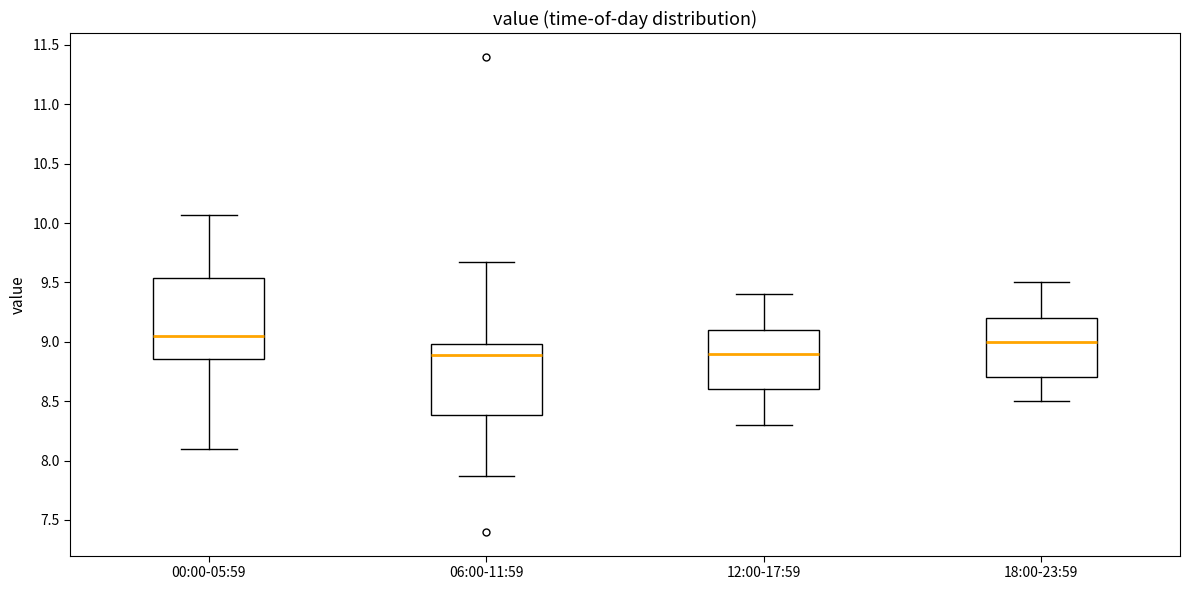

Reading left to right, transcribe this box plot: for each box, give where its median line is, the range the box spans, and where its two whiskers end, as read against the y-axis. The values are not printed on the chart, so give them approximately, as read against the axis.

00:00-05:59: median 9.05, box 8.85 to 9.55, whiskers 8.10 to 10.05
06:00-11:59: median 8.90, box 8.40 to 9.00, whiskers 7.85 to 9.65
12:00-17:59: median 8.90, box 8.60 to 9.10, whiskers 8.30 to 9.40
18:00-23:59: median 9.00, box 8.70 to 9.20, whiskers 8.50 to 9.50